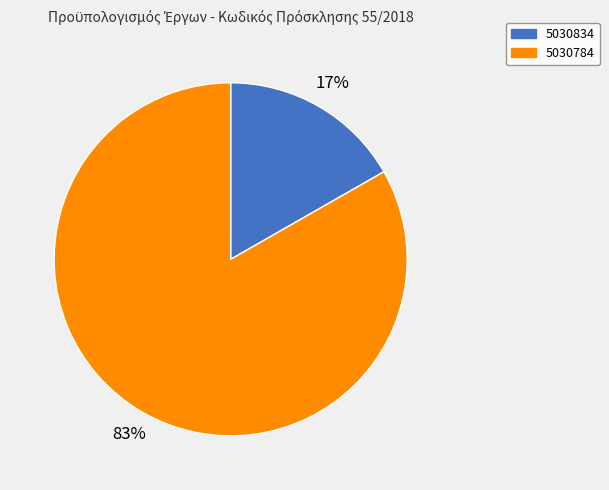

The 5030784 slice represents 73% of the pie. True or false?

False